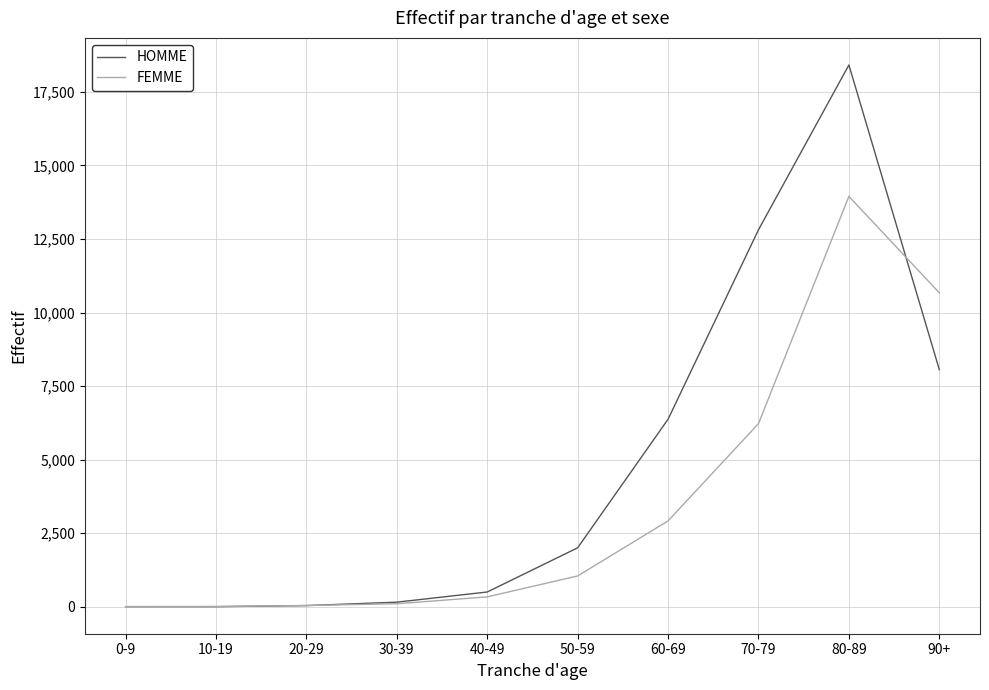

What is the maximum value for HOMME?

18416